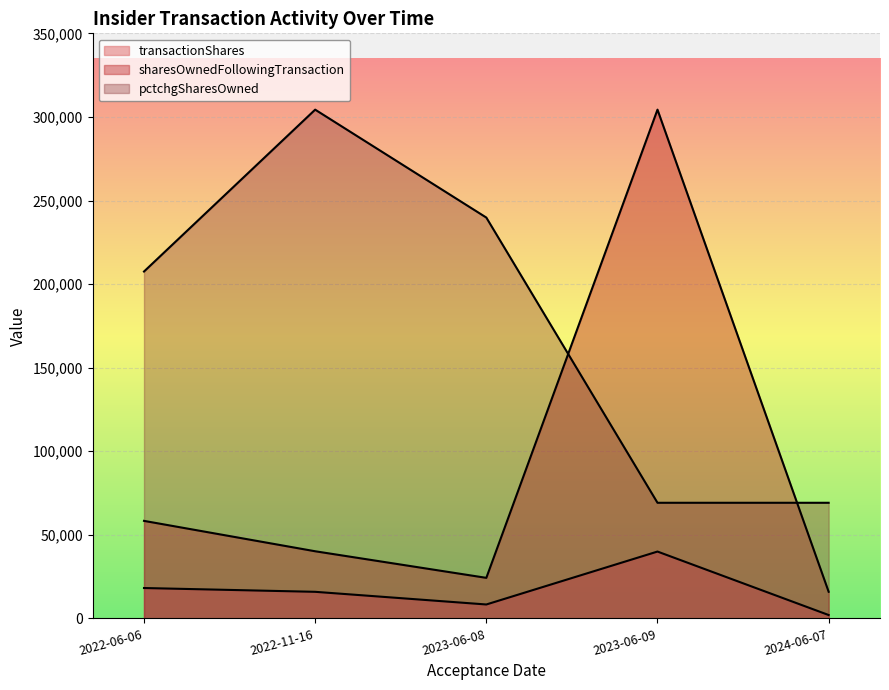

Which series has the largest total across all categories?

pctchgSharesOwned